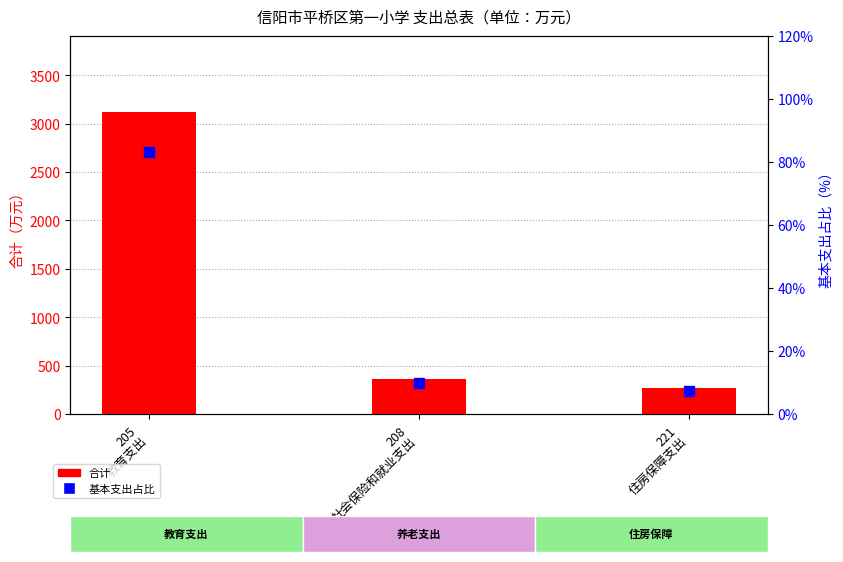

What is the label of the 3rd bar from the right?

205
教育支出